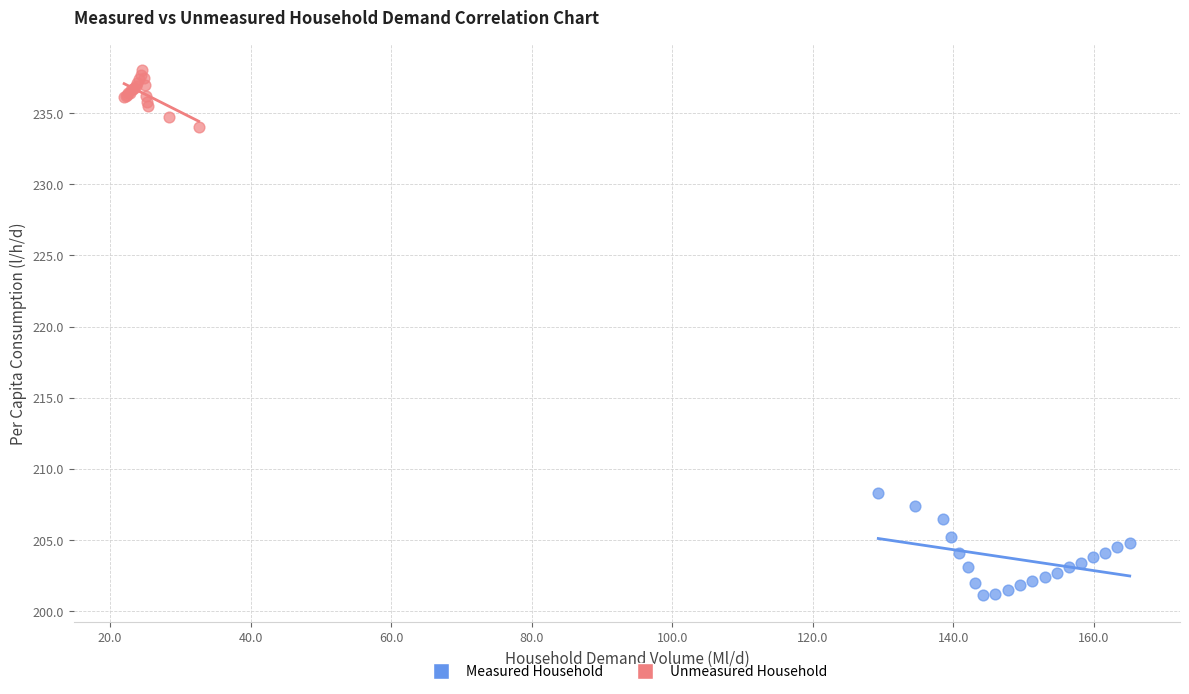

Which series contains the lowest Y value?

Measured Household